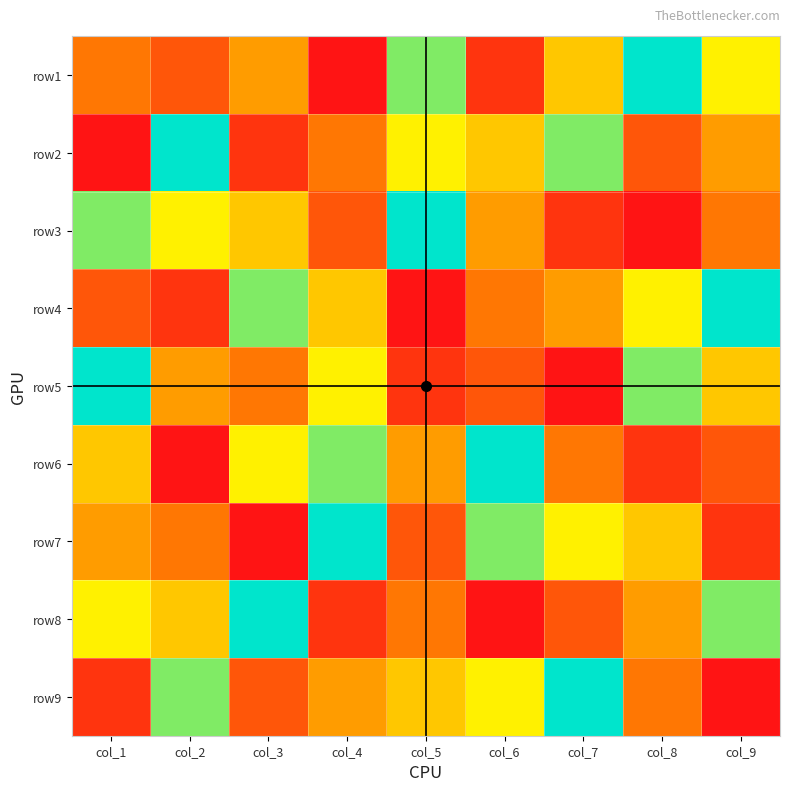

What is the greatest value displayed?

9